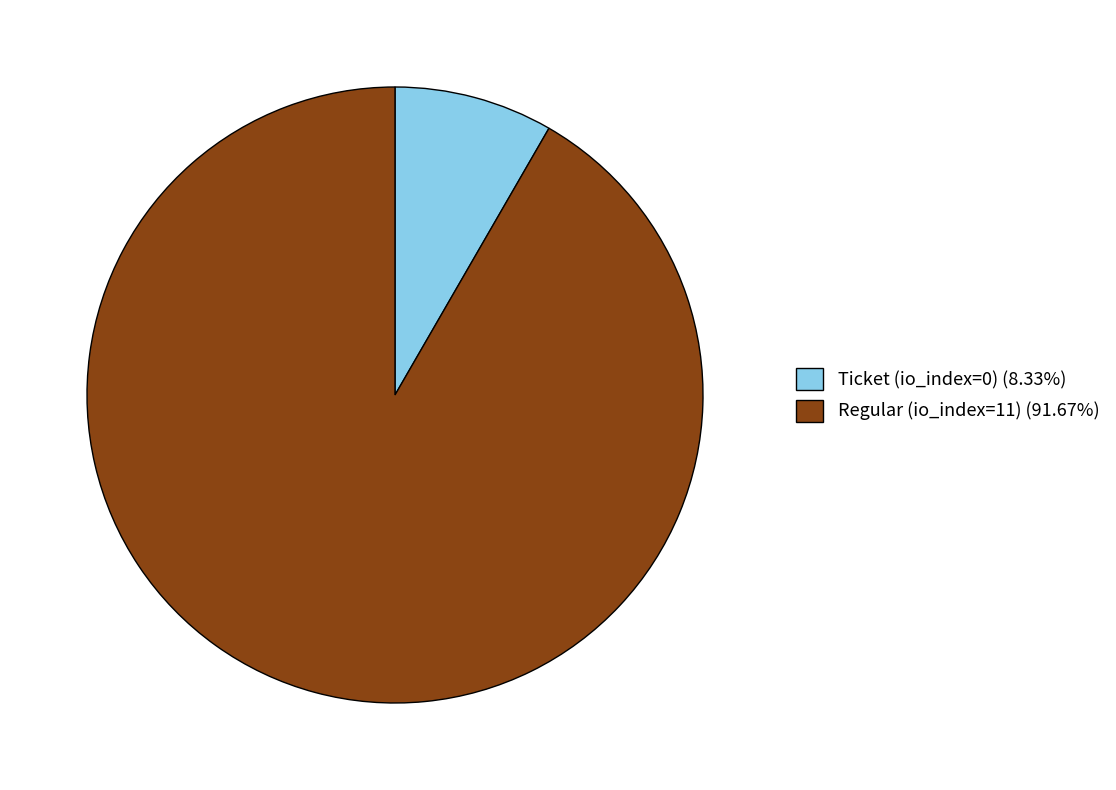

Which category has the smallest portion of the pie?

Ticket (io_index=0)